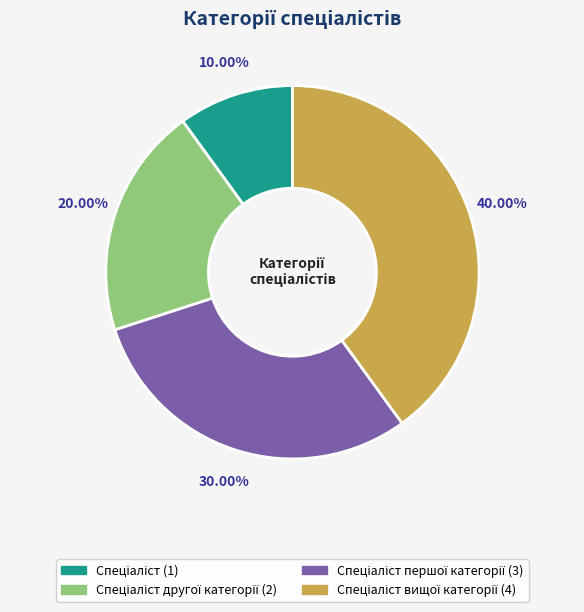

Does any single category account for the majority?

No